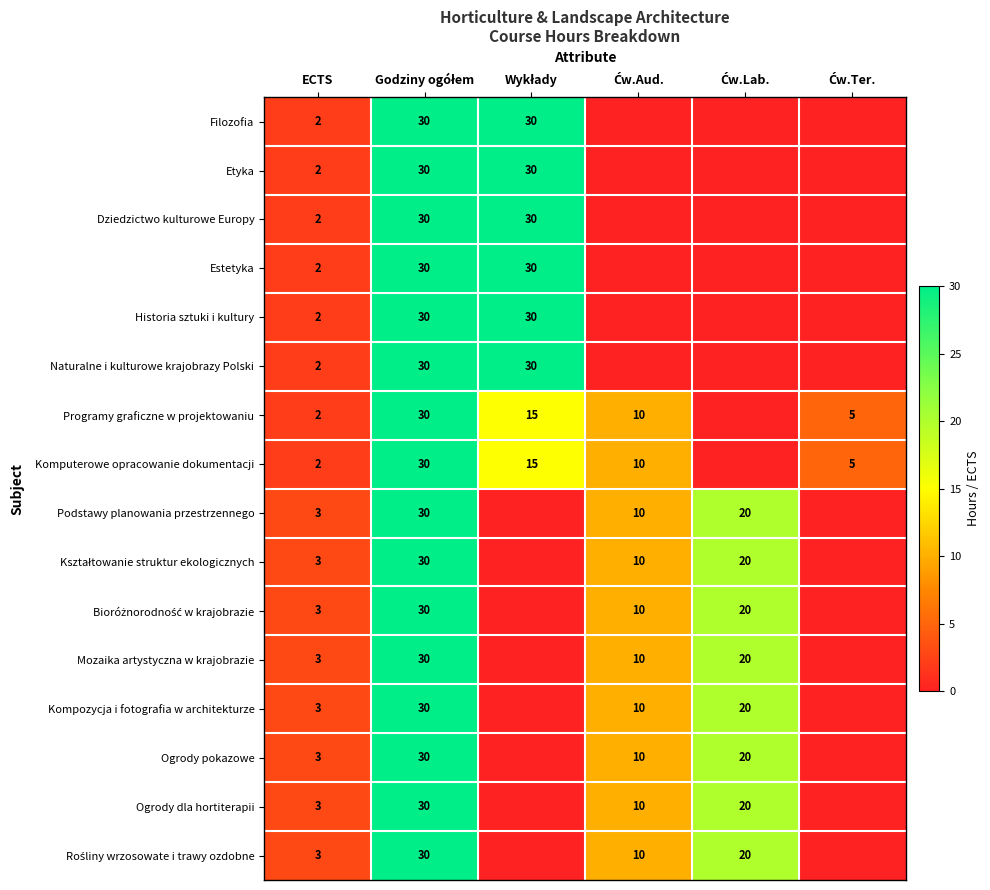

The Ogrody dla hortiterapii series shows 3 at ECTS. True or false?

True